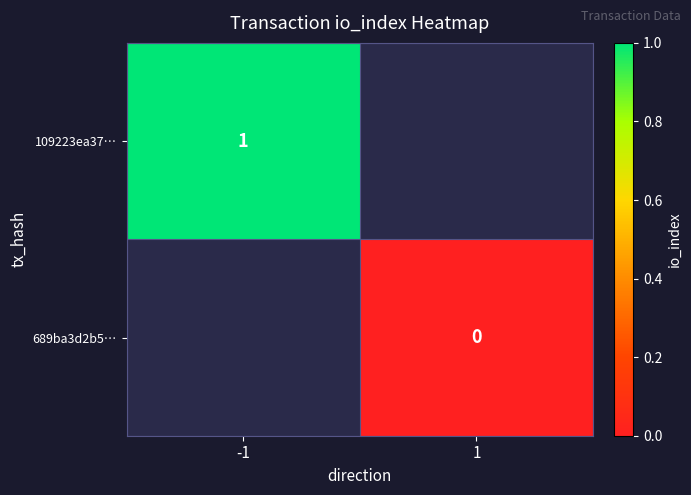

The value of 109223ea37… at -1 is 1. True or false?

True